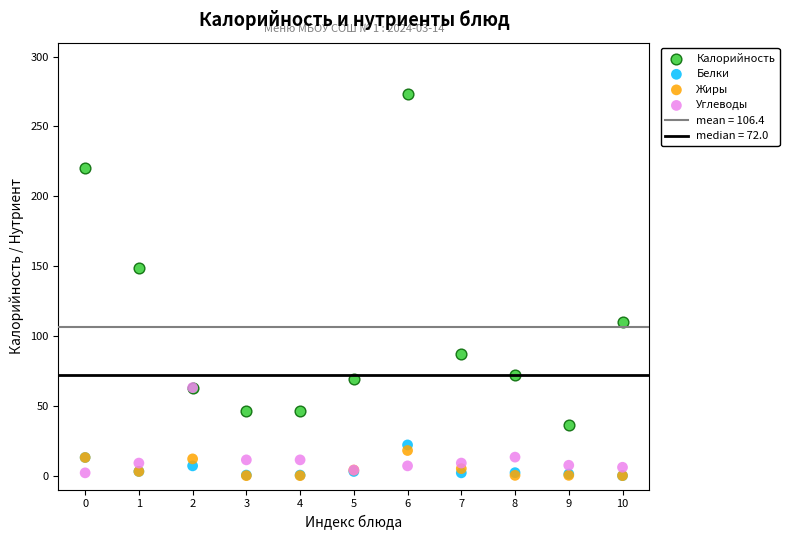

Which series has the widest spread of Y values?

Калорийность